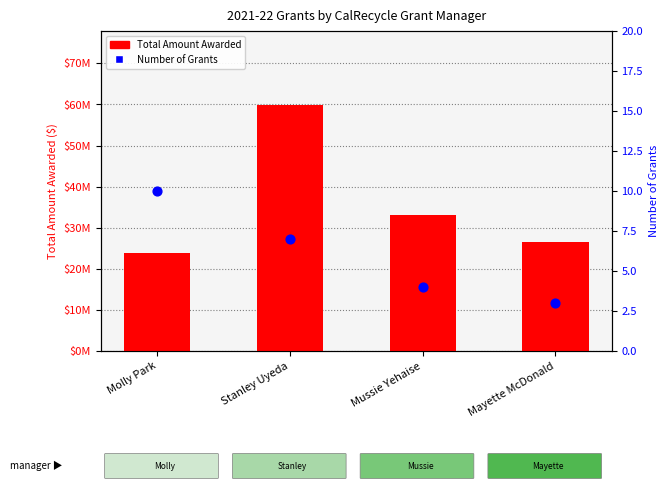

At which category is the sum across all series the highest?

Stanley Uyeda